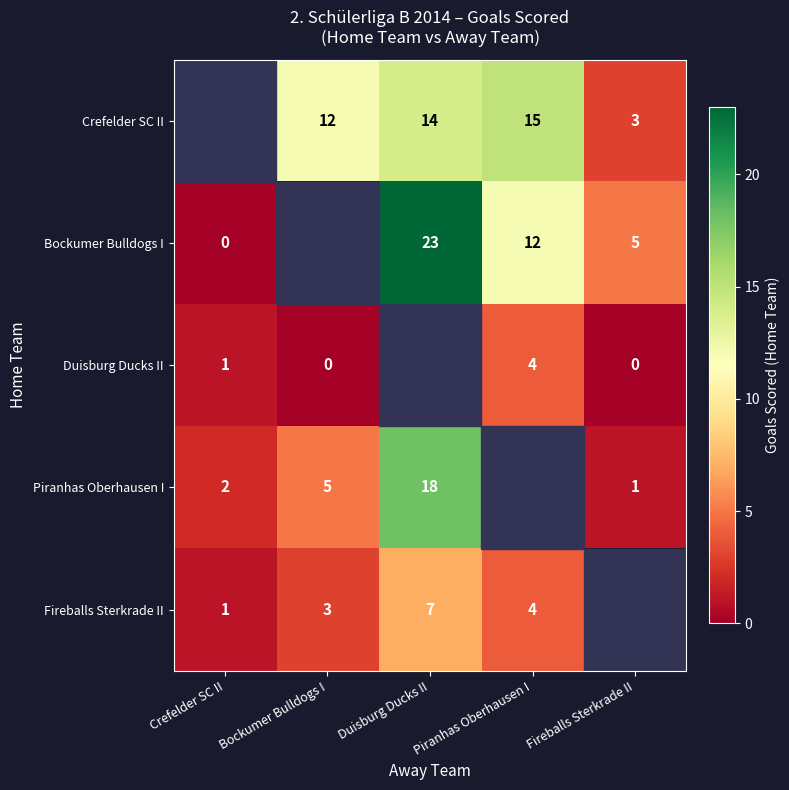

True or false: Crefelder SC II has a value of 14 at Duisburg Ducks II.

True